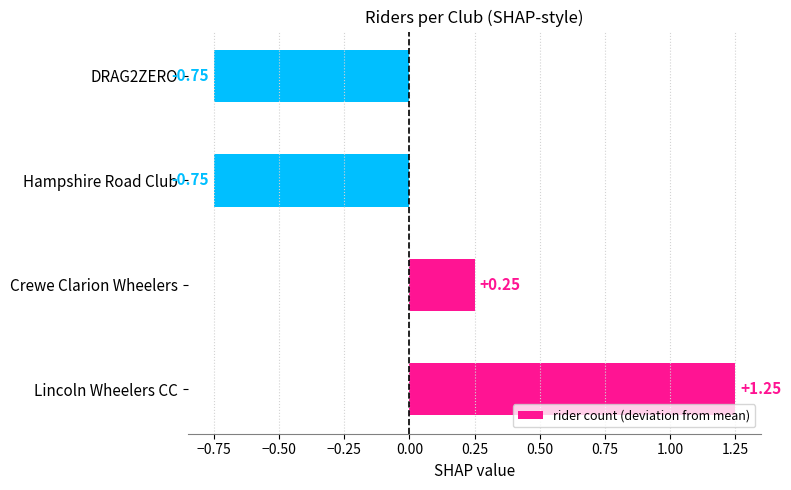

Count the number of values greater than 0.

2